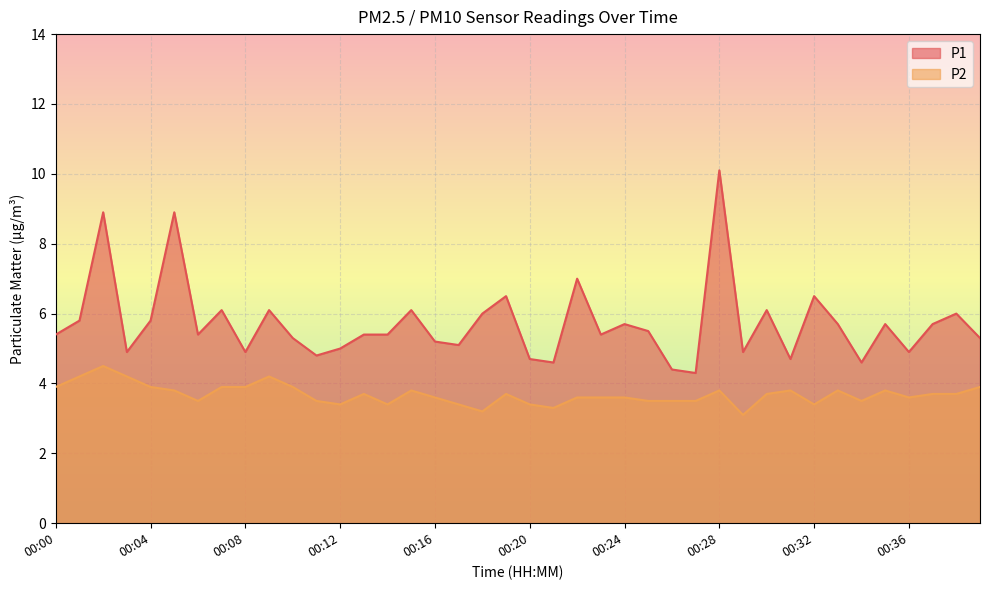

Reading left to right, transcribe all the data shown in this chart.

P1: 5.4	5.8	8.9	4.9	5.8	8.9	5.4	6.1	4.9	6.1	5.3	4.8	5.0	5.4	5.4	6.1	5.2	5.1	6.0	6.5	4.7	4.6	7.0	5.4	5.7	5.5	4.4	4.3	10.1	4.9	6.1	4.7	6.5	5.7	4.6	5.7	4.9	5.7	6.0	5.3
P2: 3.9	4.2	4.5	4.2	3.9	3.8	3.5	3.9	3.9	4.2	3.9	3.5	3.4	3.7	3.4	3.8	3.6	3.4	3.2	3.7	3.4	3.3	3.6	3.6	3.6	3.5	3.5	3.5	3.8	3.1	3.7	3.8	3.4	3.8	3.5	3.8	3.6	3.7	3.7	3.9